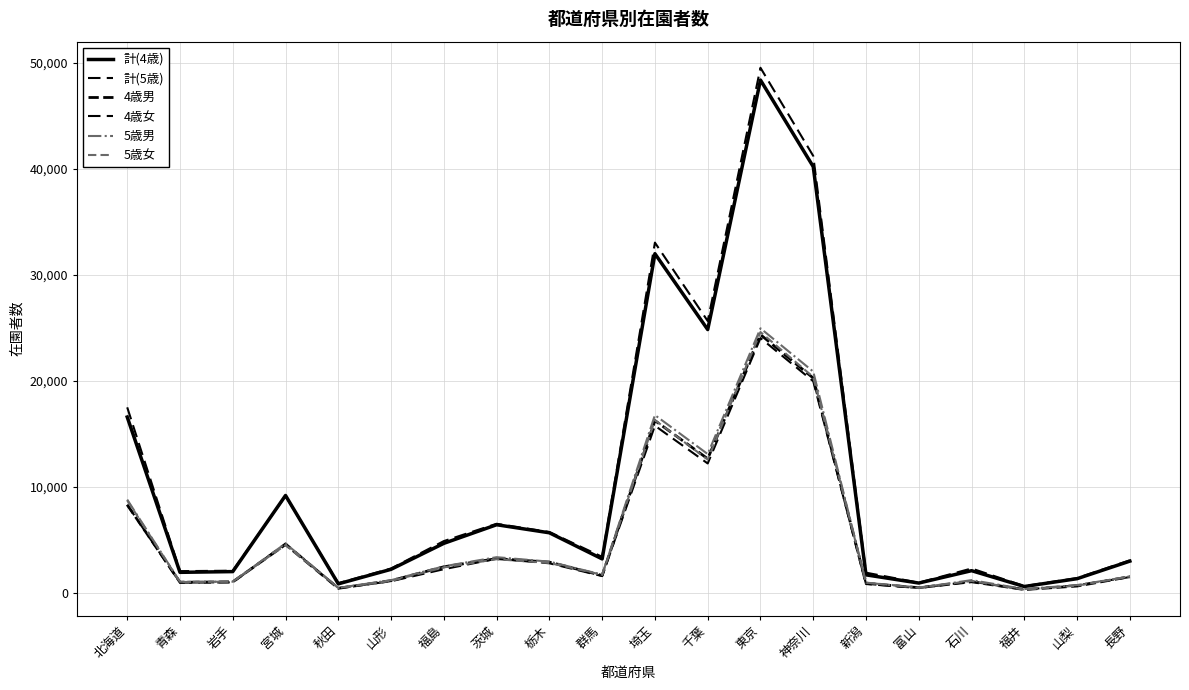

What is the maximum value shown in the chart?

49527